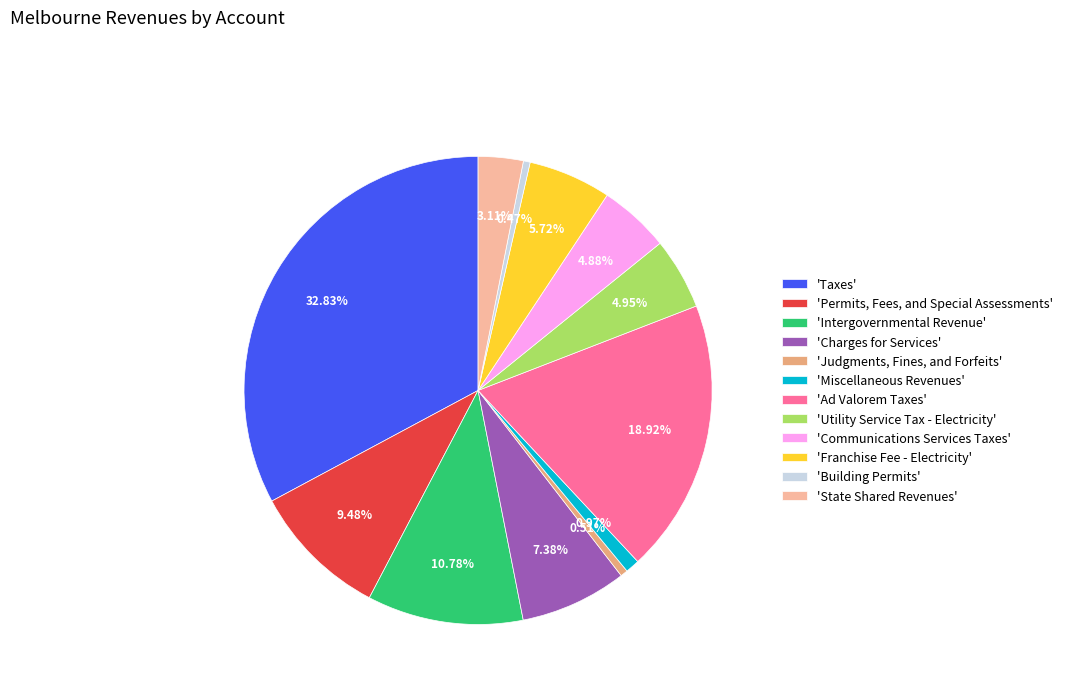

Combined, do 'Charges for Services' and 'Taxes' account for over 50%?

No